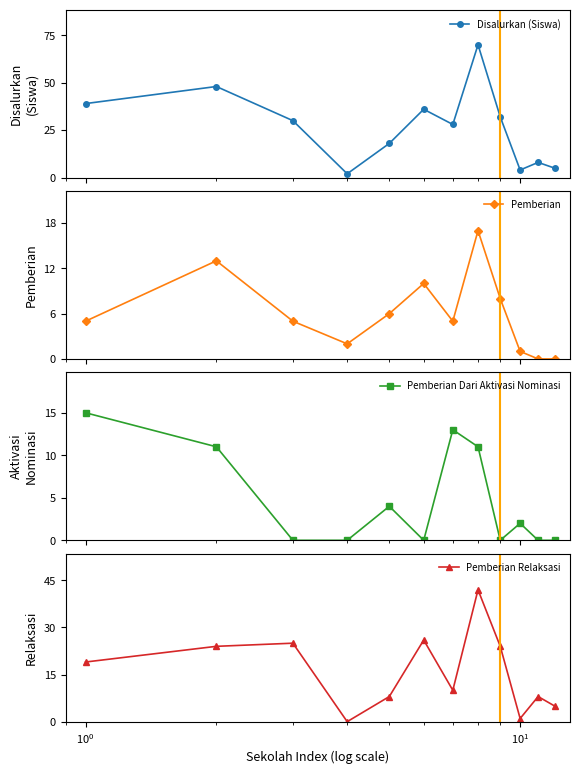

The Pemberian series shows 10 at $\mathdefault{10^{2}}$. True or false?

False